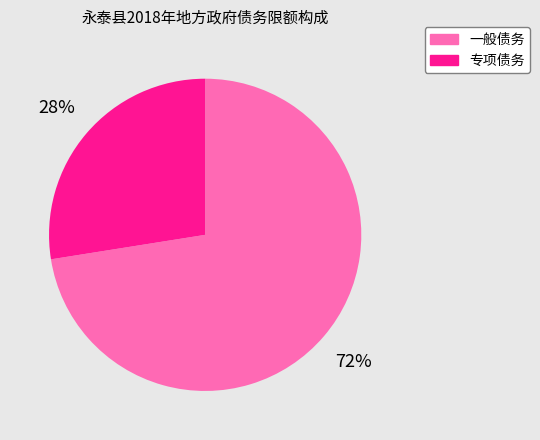

Is it true that 专项债务 is 28% of the pie?

True